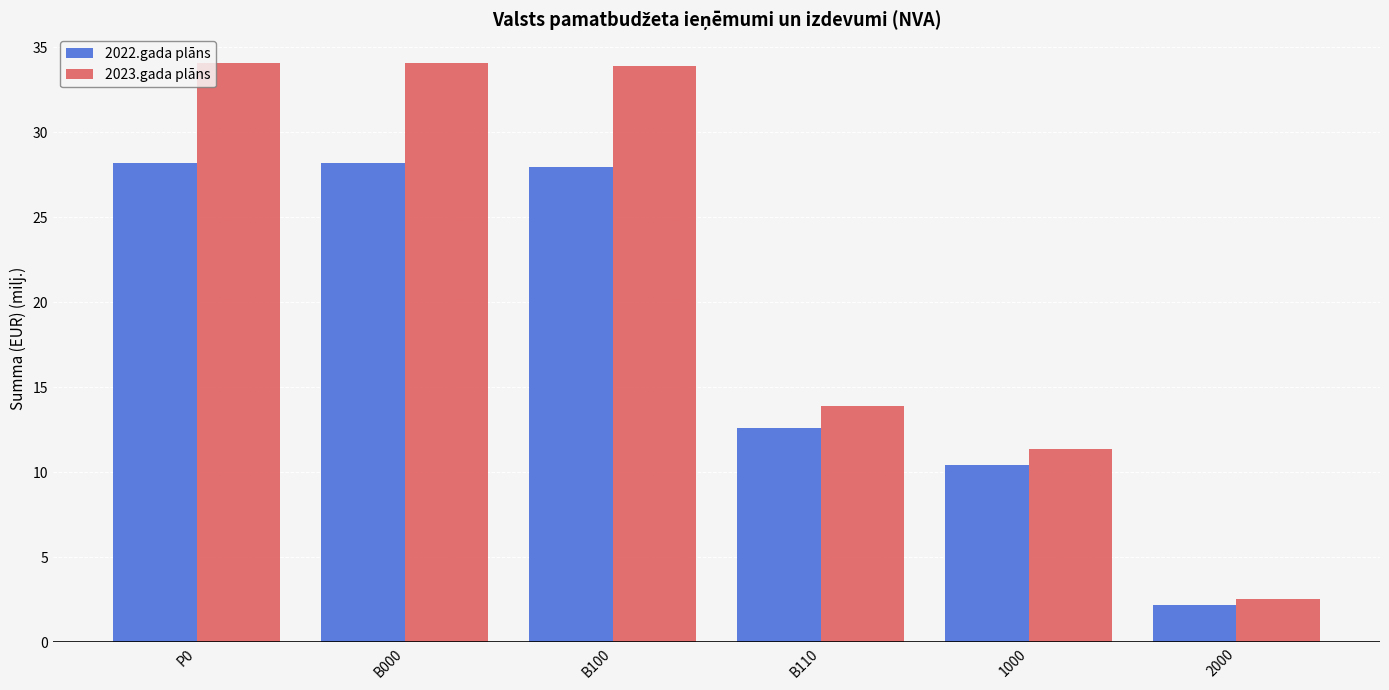

Where is 2023.gada plāns nearest to the value 18?

B110